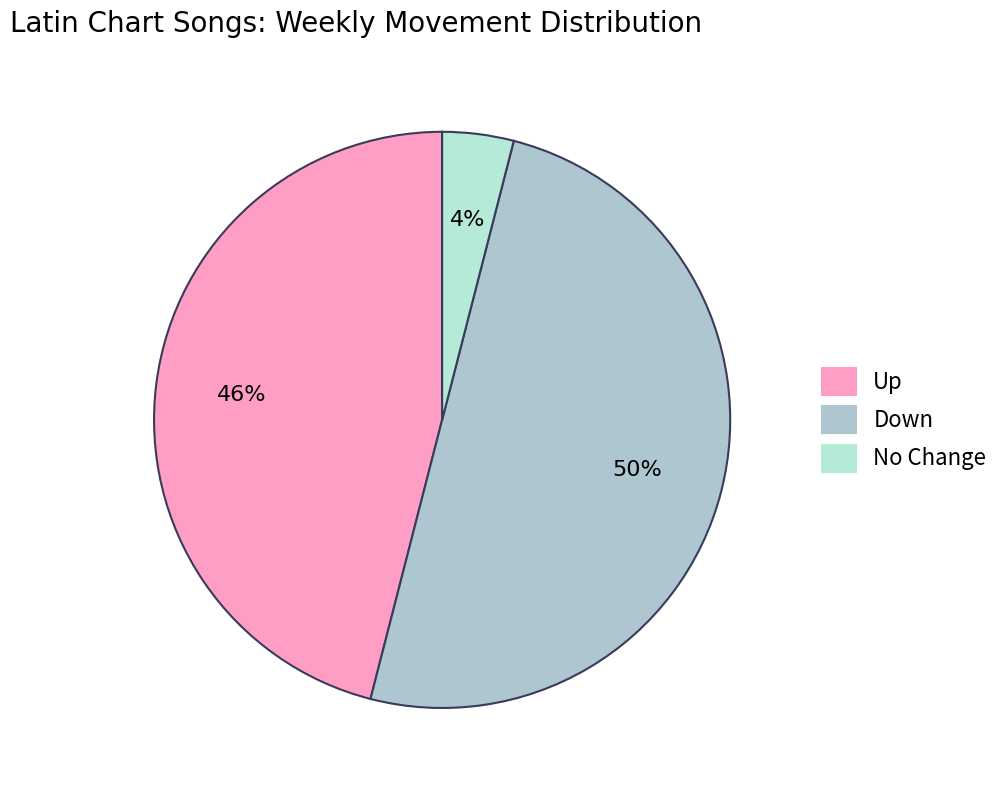

To the nearest percent, what is the difference between the largest and smallest slice percentages?

46%